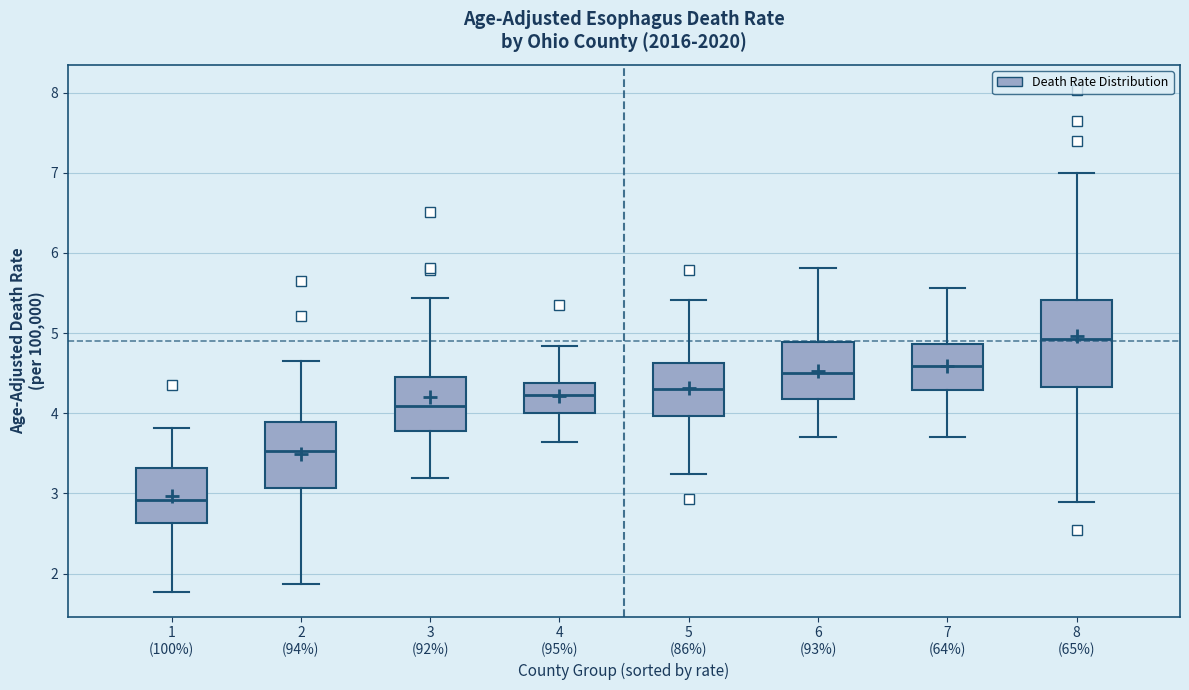

Reading left to right, transcribe this box plot: for each box, give where its median line is, the range the box spans, and where its two whiskers end, as read against the y-axis. The values are not printed on the chart, so give them approximately, as read against the axis.

1 (100%): median 2.9, box 2.6 to 3.3, whiskers 1.8 to 3.8
2 (94%): median 3.5, box 3.1 to 3.9, whiskers 1.9 to 4.7
3 (92%): median 4.1, box 3.8 to 4.4, whiskers 3.2 to 5.4
4 (95%): median 4.2, box 4.0 to 4.4, whiskers 3.6 to 4.8
5 (86%): median 4.3, box 4.0 to 4.6, whiskers 3.2 to 5.4
6 (93%): median 4.5, box 4.2 to 4.9, whiskers 3.7 to 5.8
7 (64%): median 4.6, box 4.3 to 4.9, whiskers 3.7 to 5.6
8 (65%): median 4.9, box 4.3 to 5.4, whiskers 2.9 to 7.0